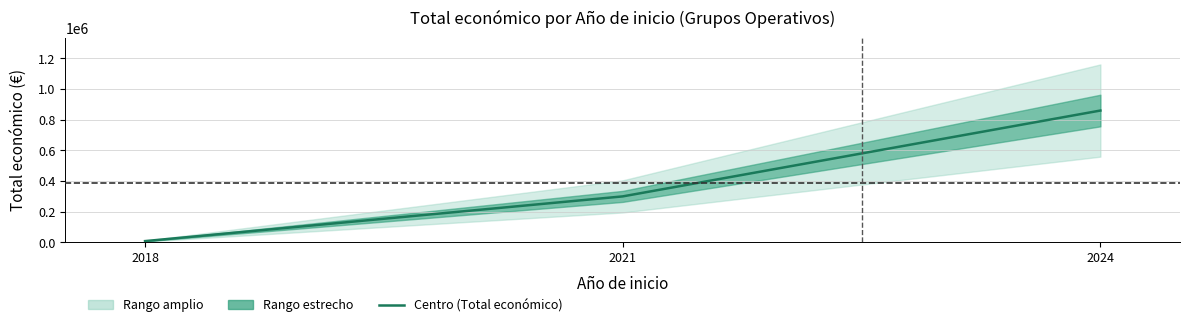

The value at 2024 is 859463. True or false?

True